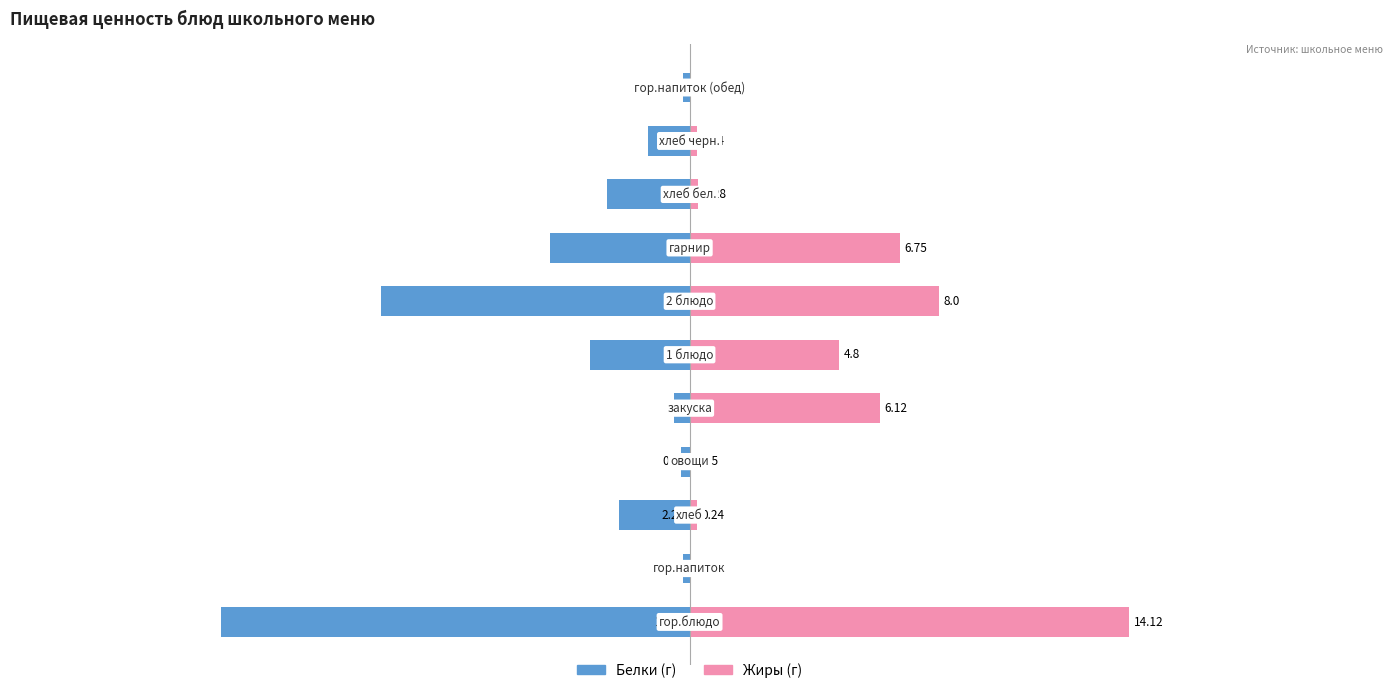

How many data points does each series have?

11